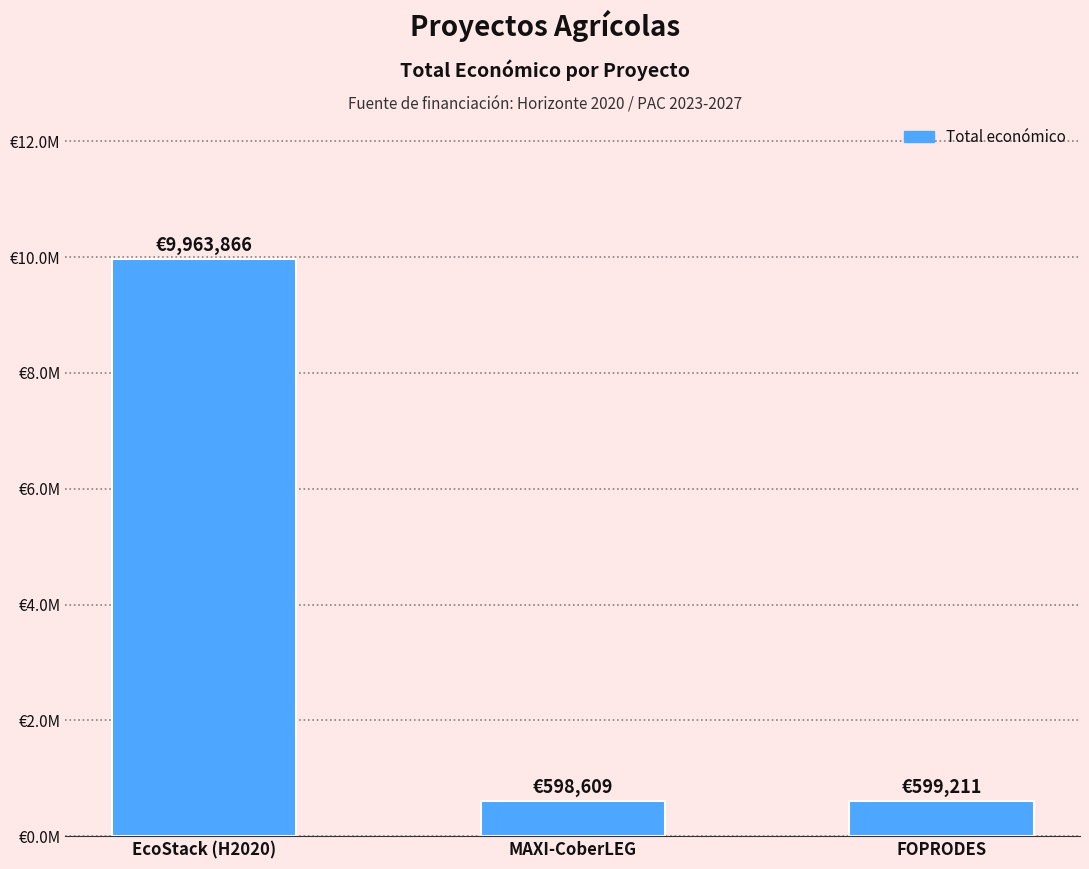

Between EcoStack (H2020) and MAXI-CoberLEG, which is larger?

EcoStack (H2020)